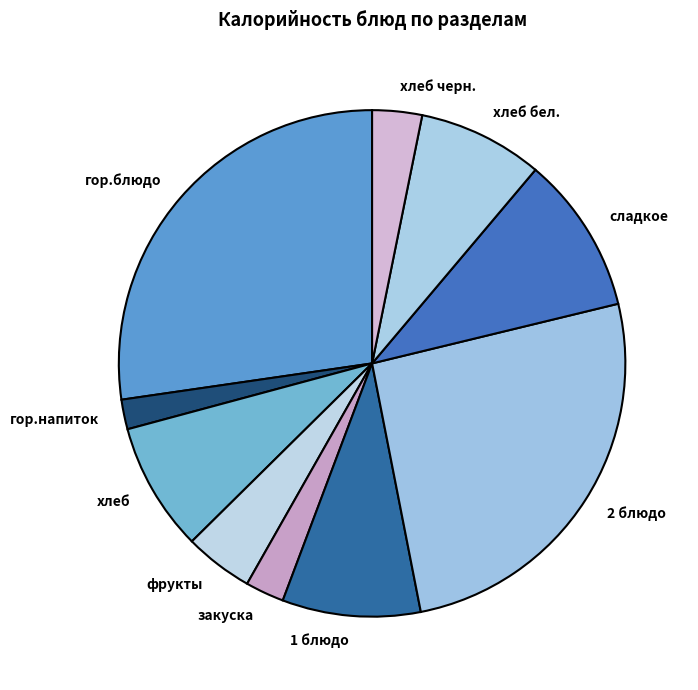

Which slice is the largest?

гор.блюдо